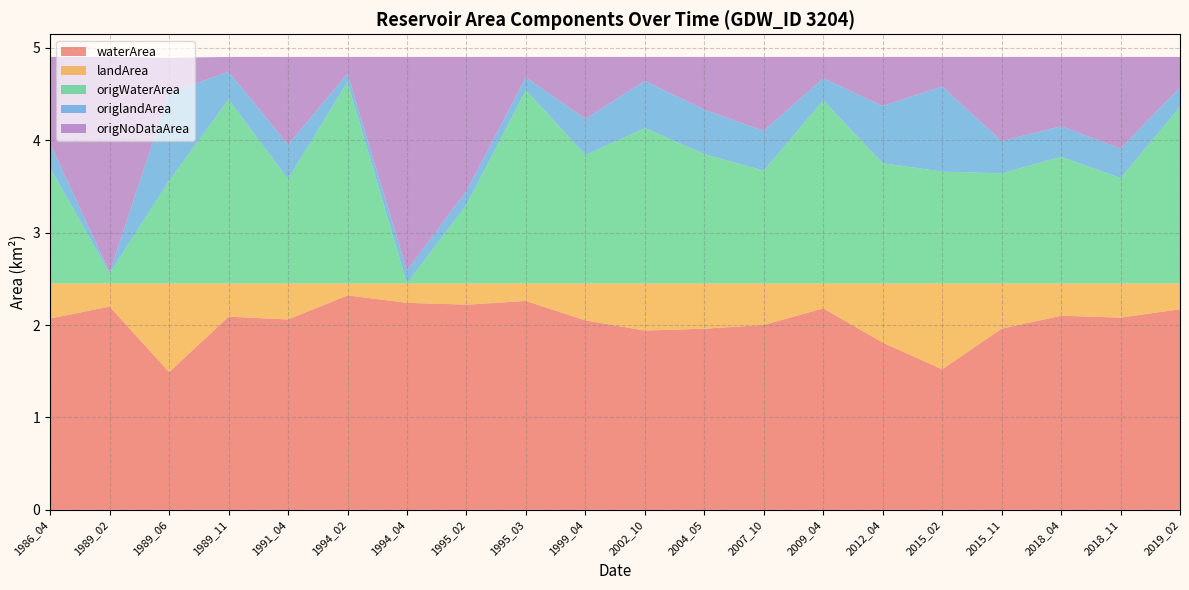

What is the lowest value of the waterArea series?

1.5